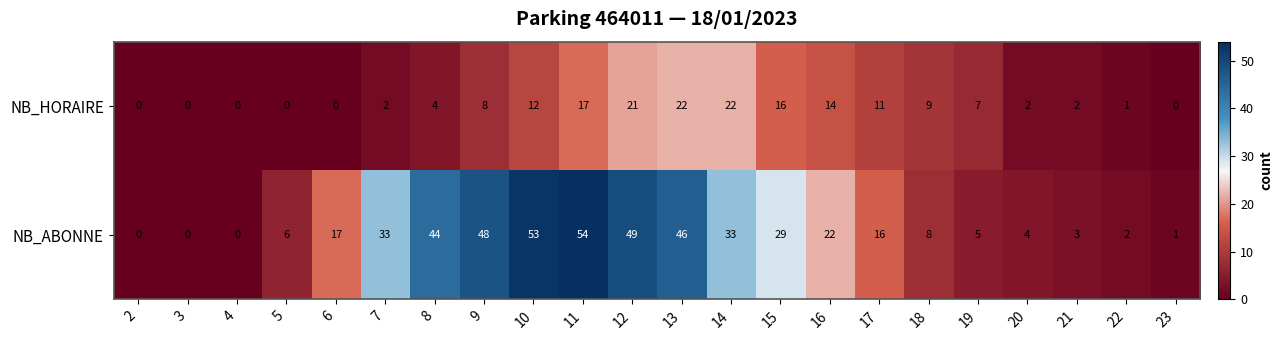

What is the sum of the NB_ABONNE values at 12 and 16?

71